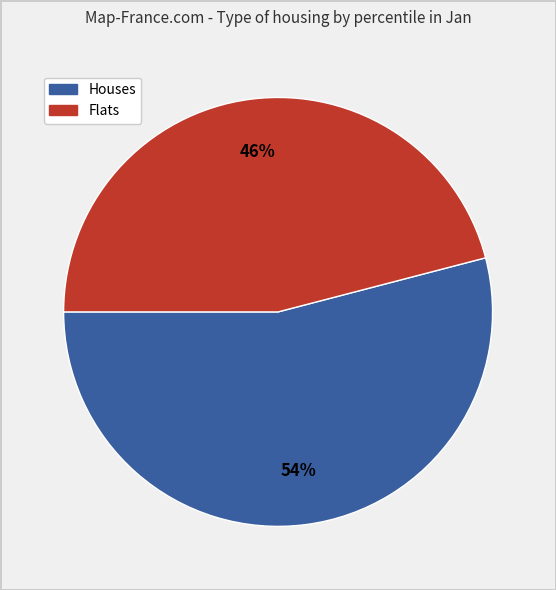

Is there any slice that represents more than half of the pie?

Yes